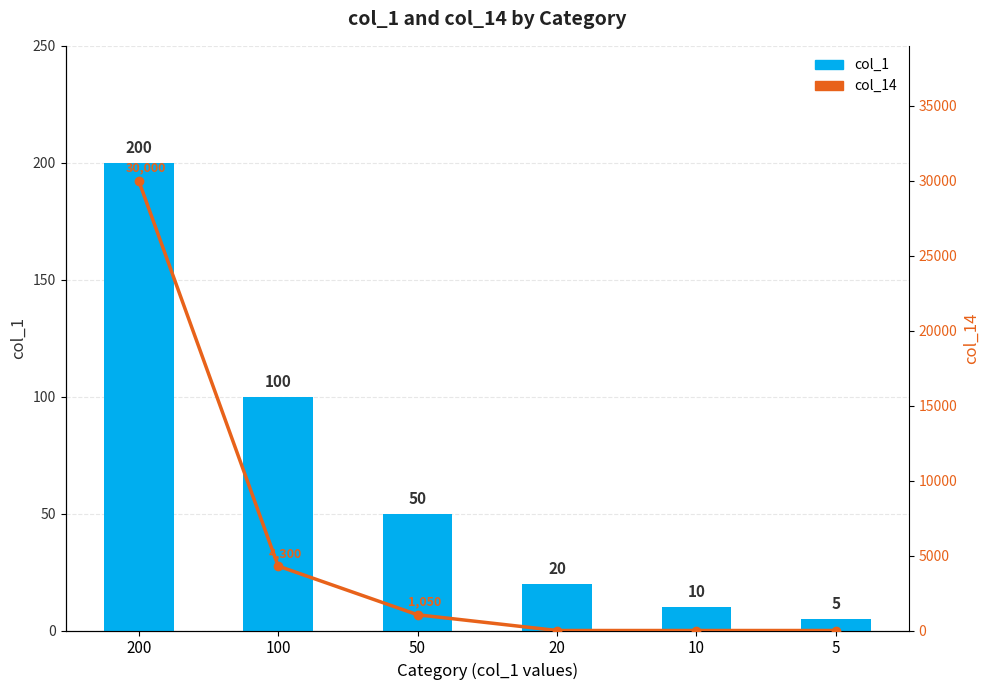

The col_1 series shows 78 at 50. True or false?

False